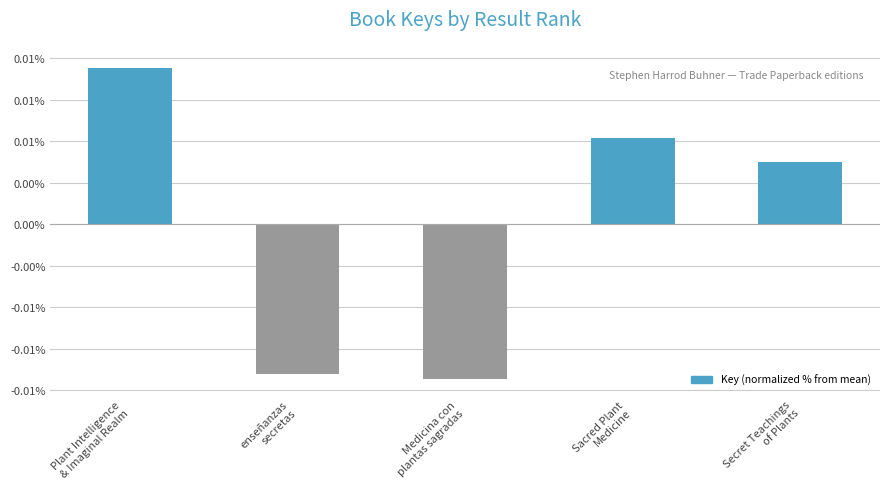

Does the chart contain stacked bars?

No